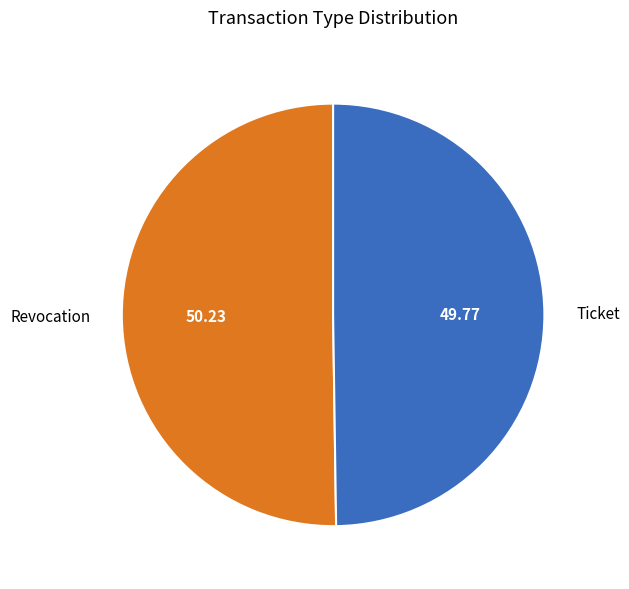

Approximately how many times larger is the value at Revocation compared to Ticket?

1.0